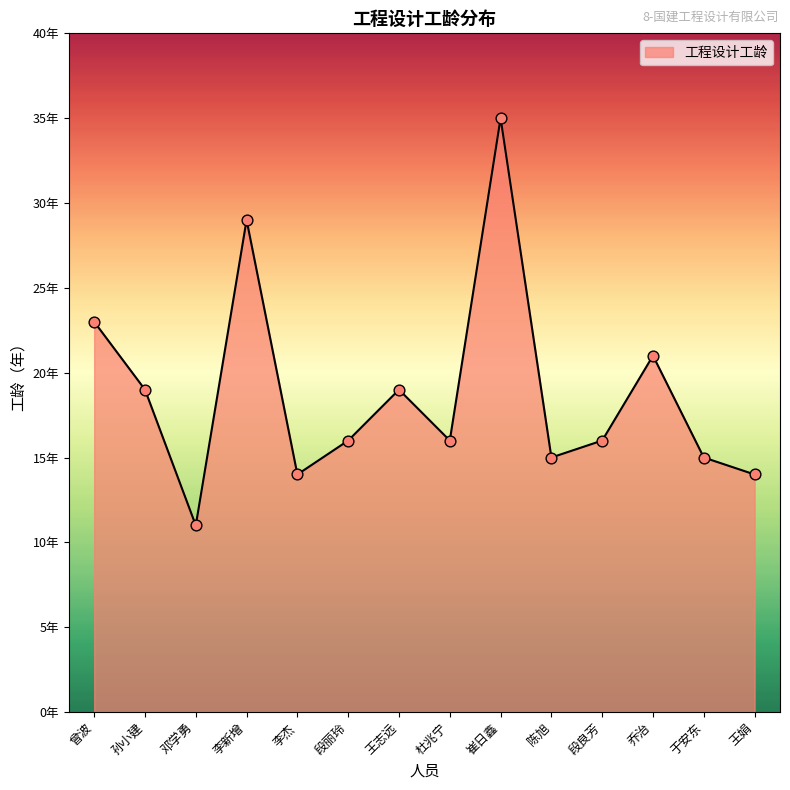

What is the ratio of the value at 陈旭 to the value at 于安东?

1.0